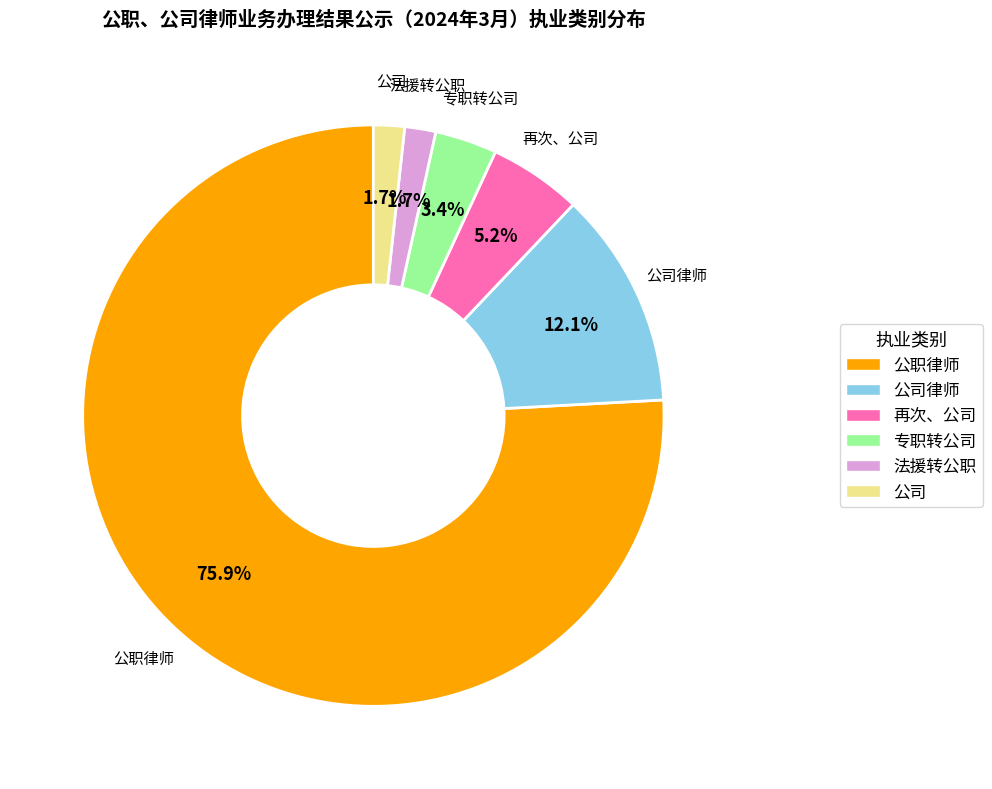

Does any single category account for the majority?

Yes